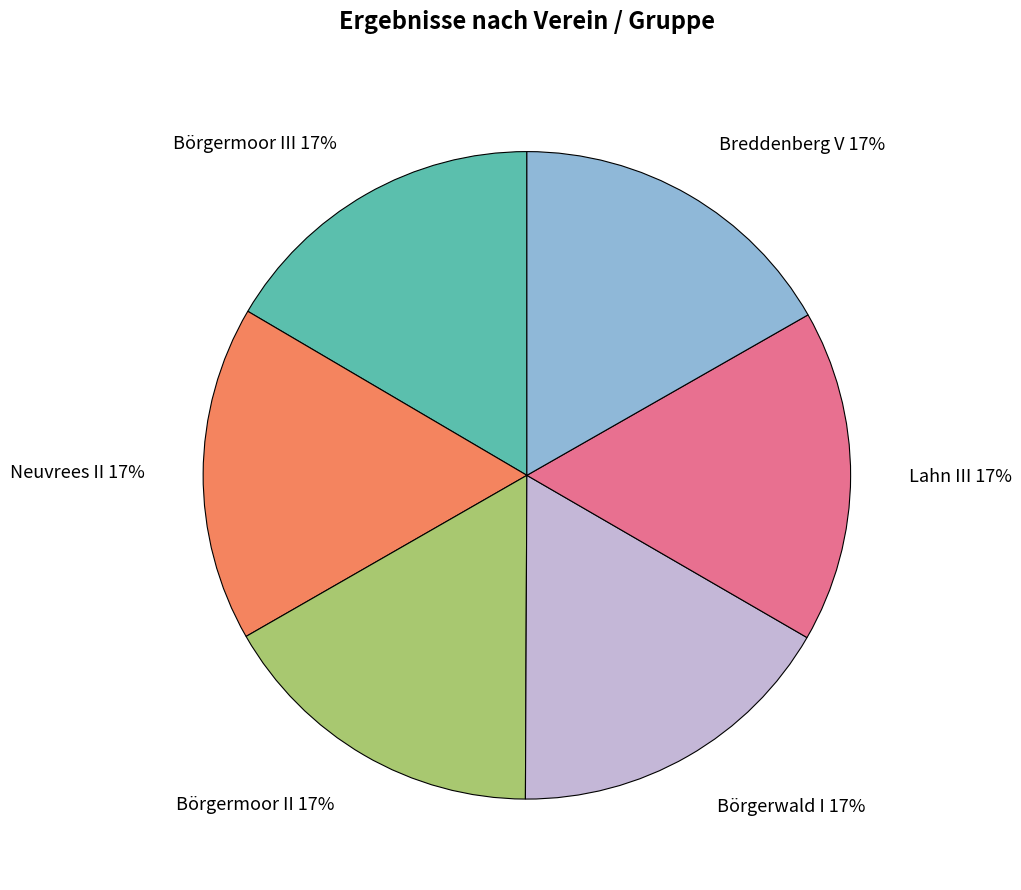

To the nearest percent, what percentage of the pie is Lahn III?

17%